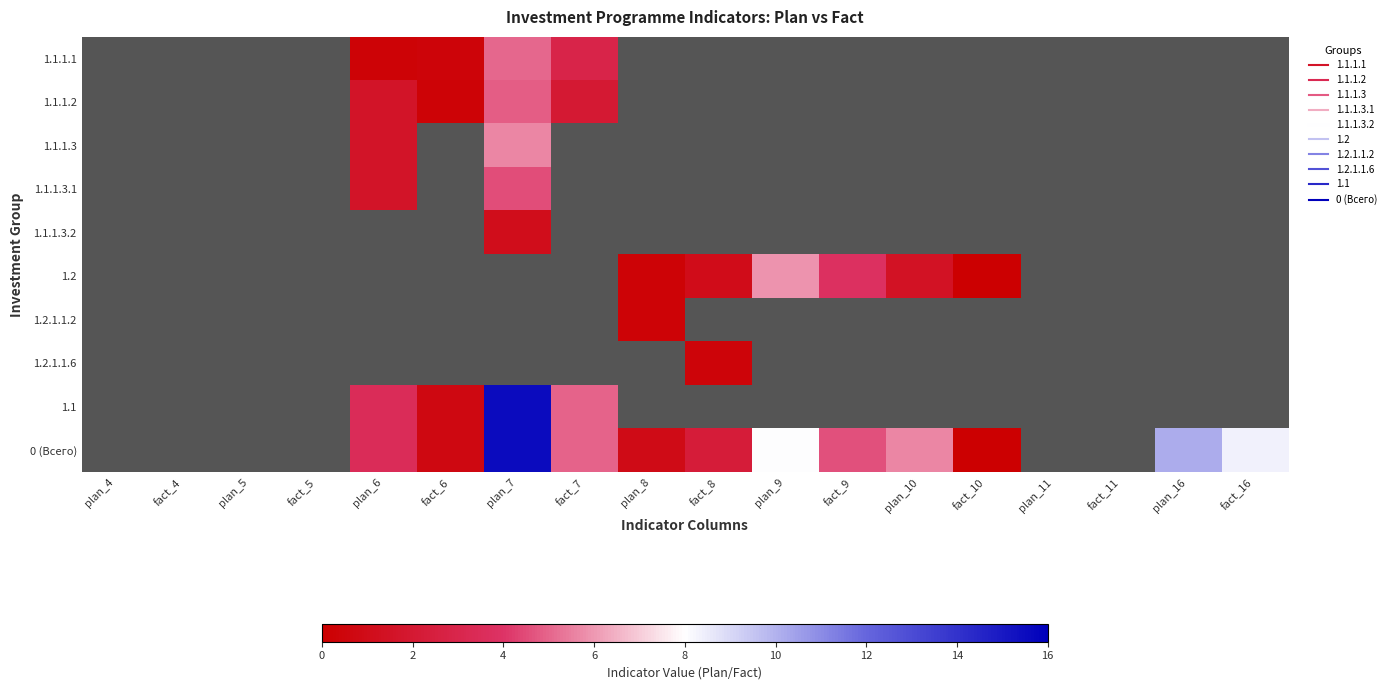

Which category has the highest value across all series?

plan_7